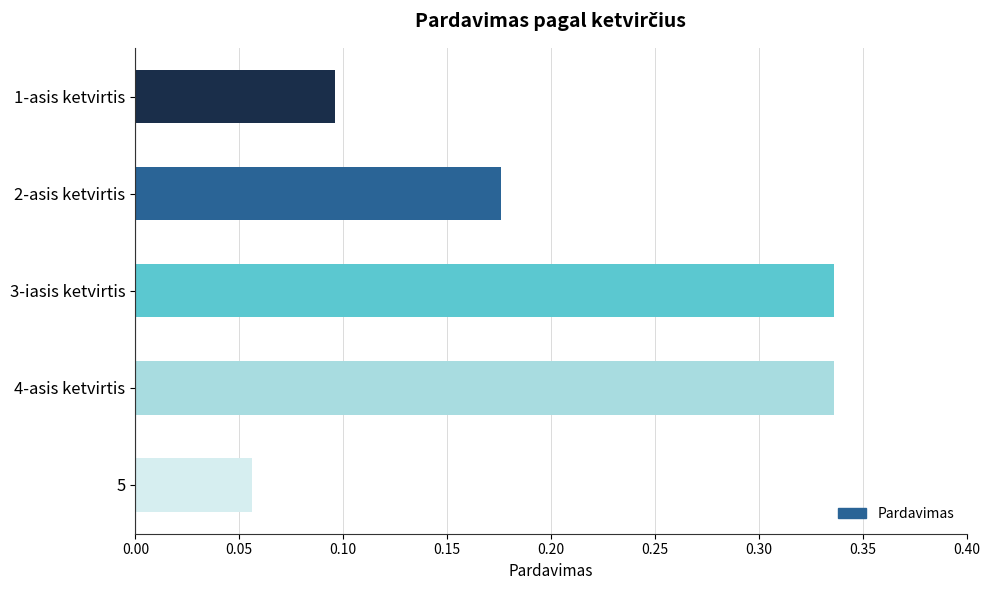

Which label corresponds to the smallest value in the chart?

5